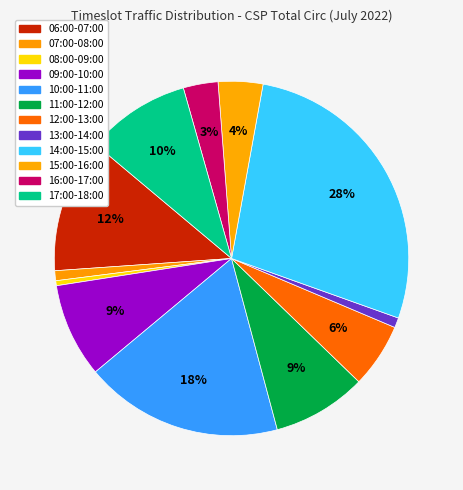

How many slices are in this pie chart?

12